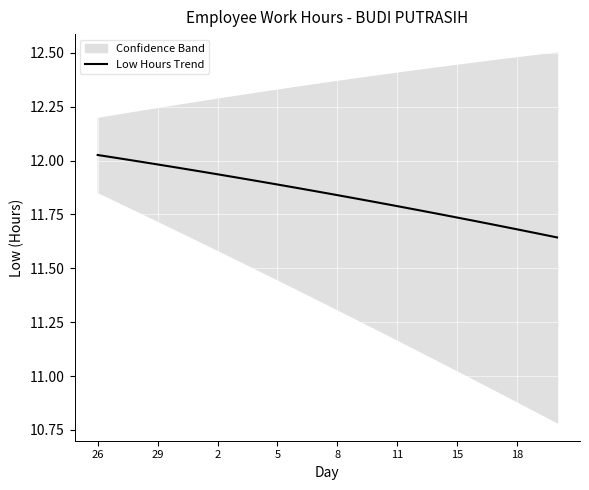

The value of Low Hours Trend at 29 is 12.0. True or false?

True